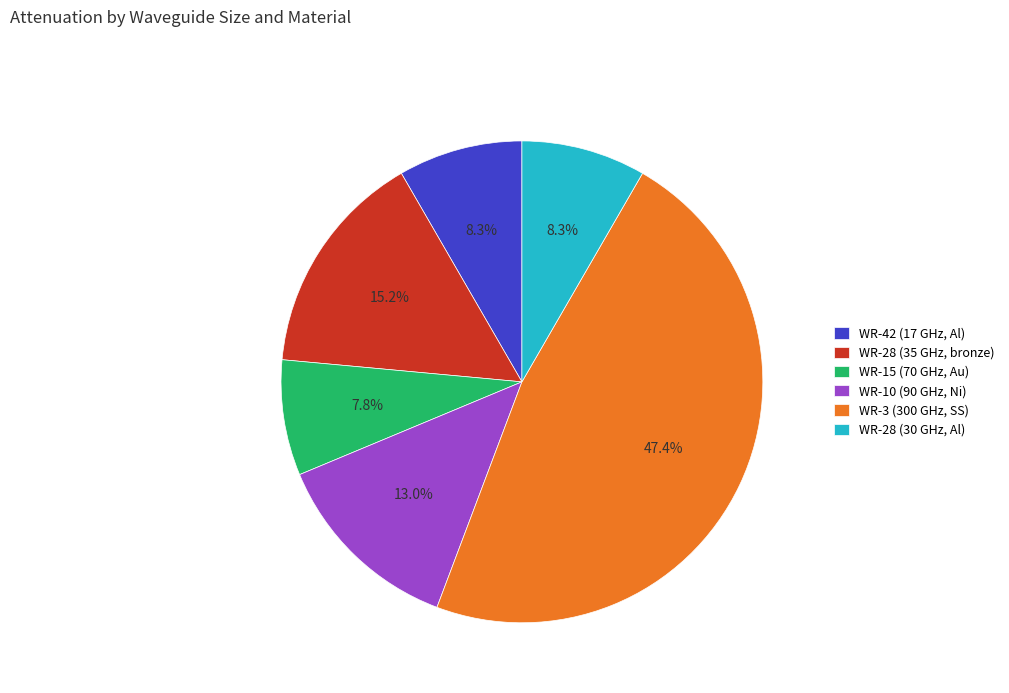

Does any single category account for the majority?

No